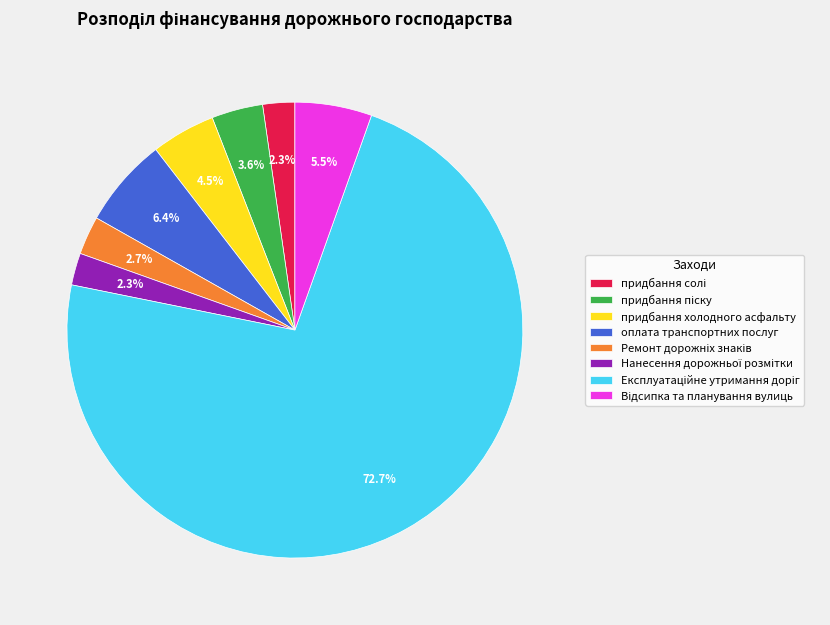

What percentage is NOT represented by оплата транспортних послуг?

93.6%